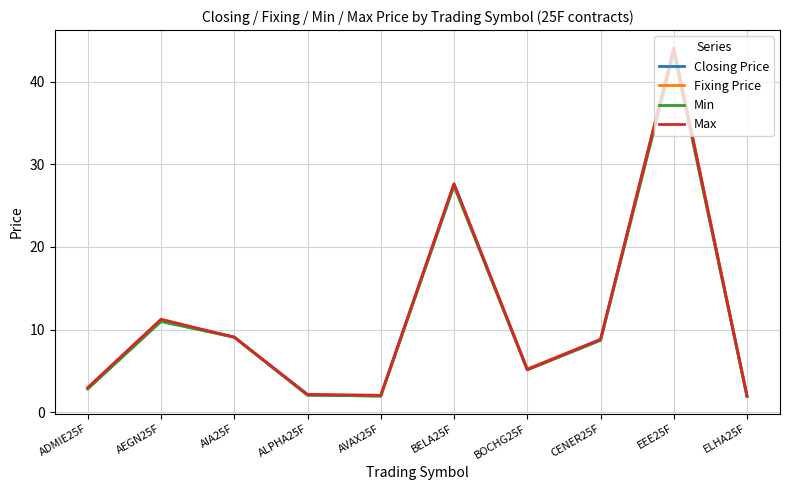

What is the sum of all Min values?

113.7